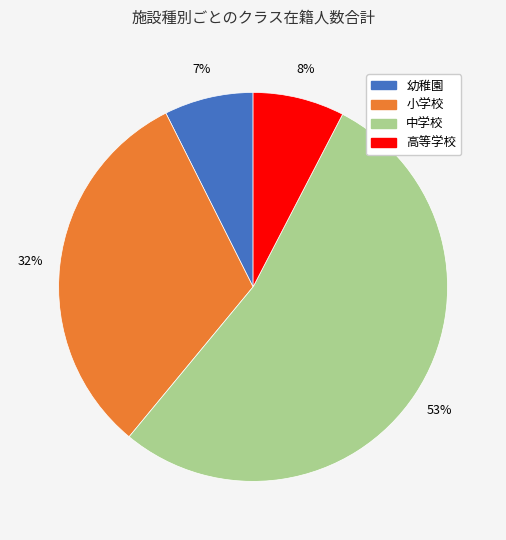

To the nearest percent, what is the average slice percentage?

25%